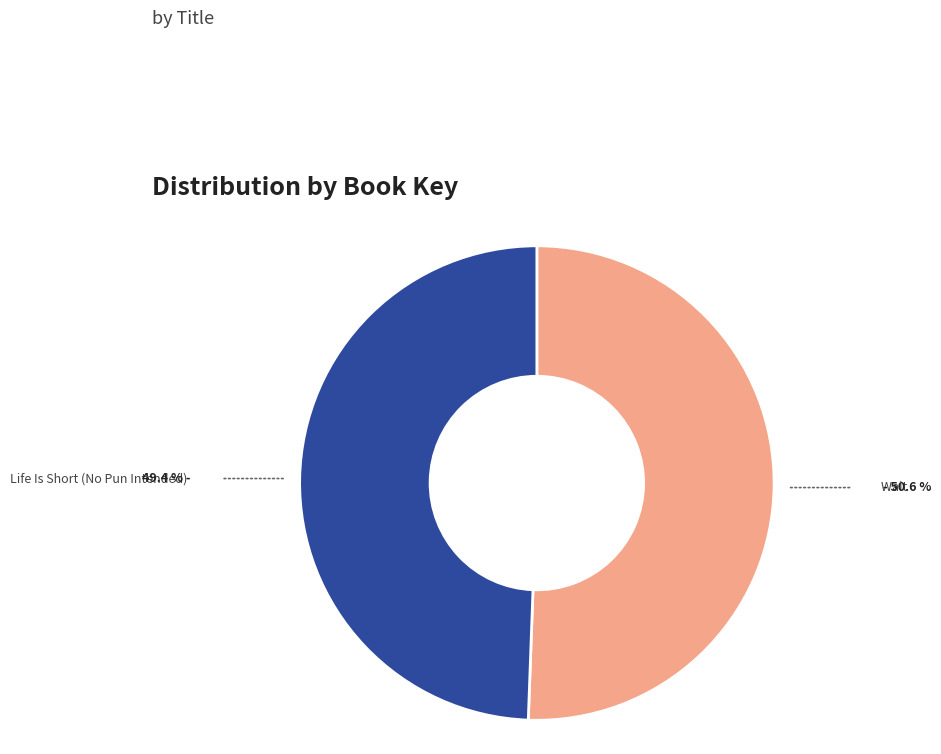

Between Wait and Life Is Short (No Pun Intended), which is larger?

Wait